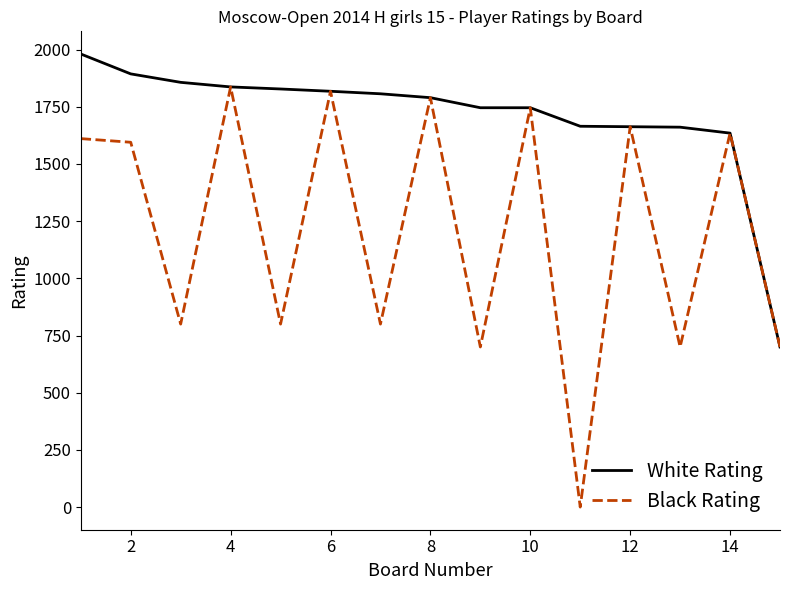

Which series has the largest total across all categories?

White Rating